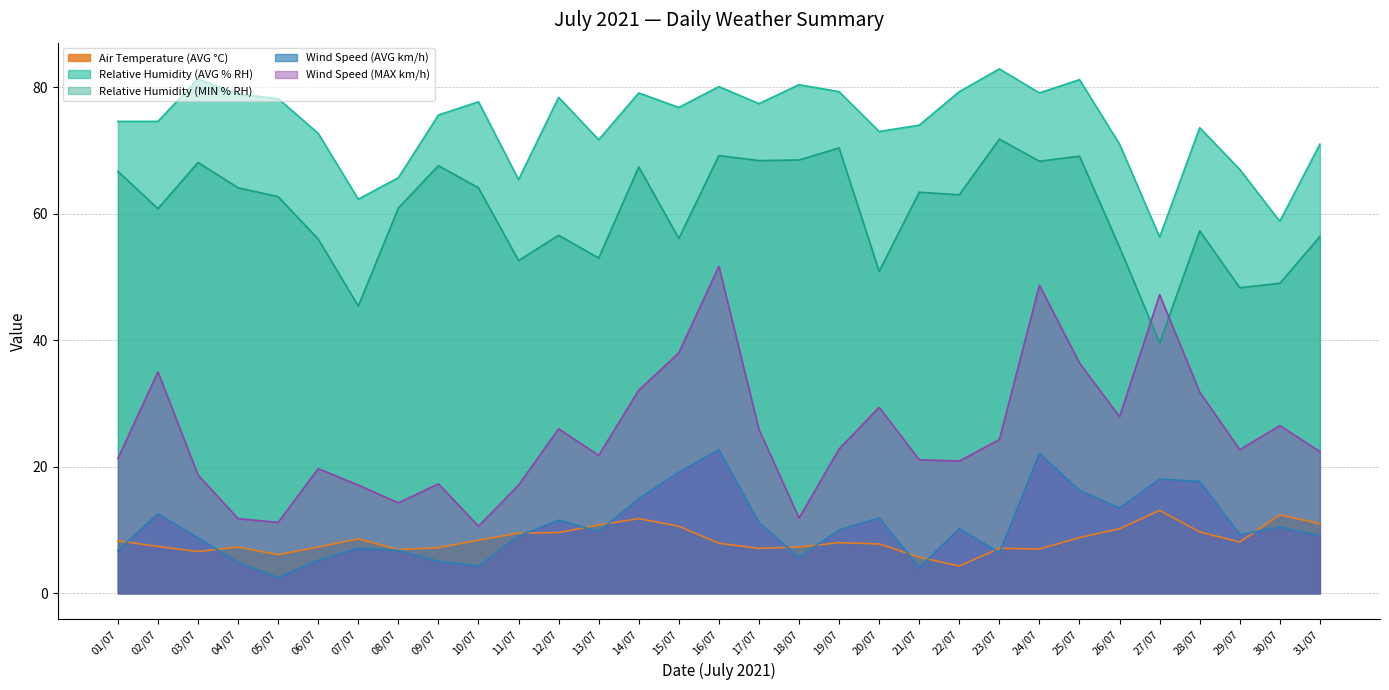

At which category is the sum across all series the highest?

16/07